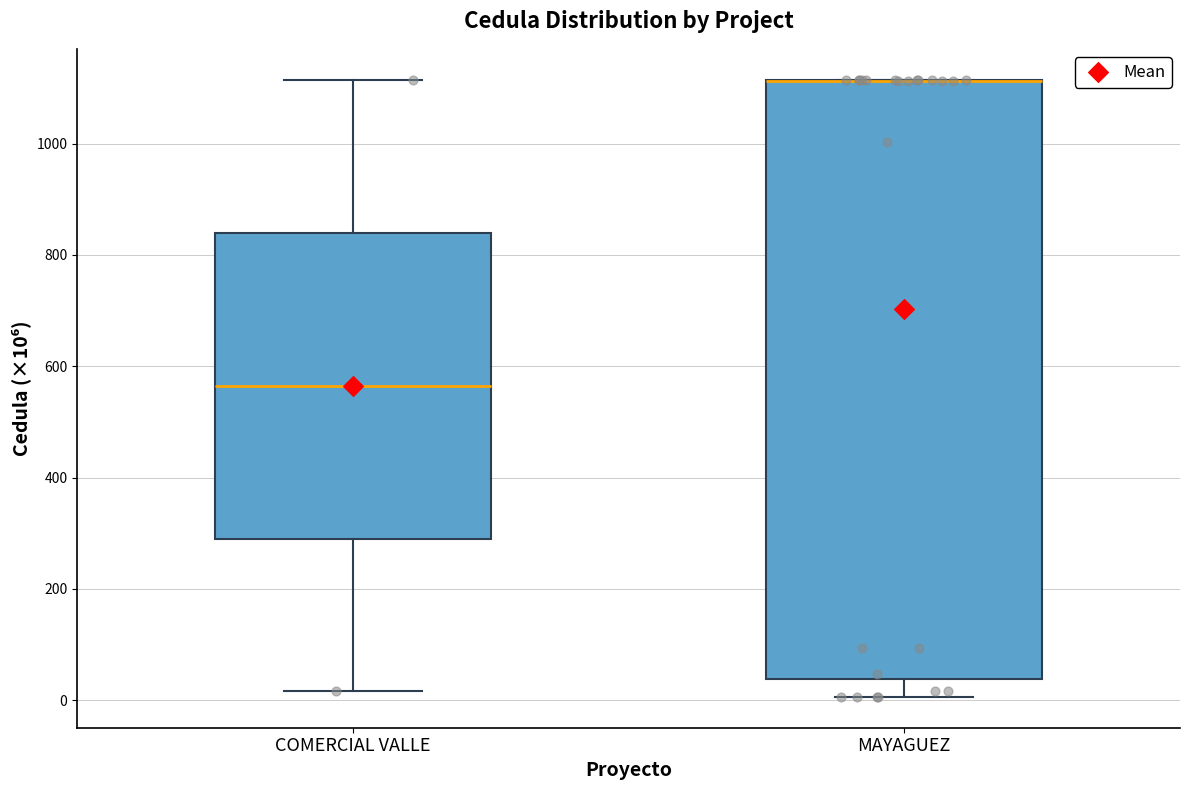

Which box is the tallest, from its lower edge to its upper edge?

MAYAGUEZ